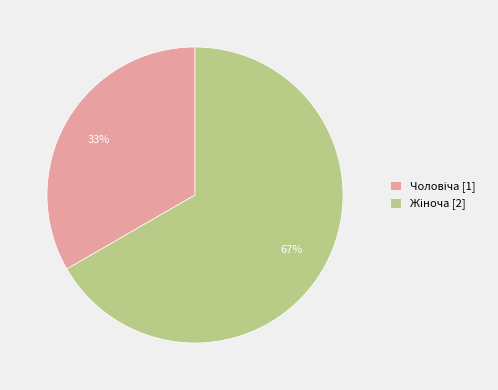

Is there any slice that represents more than half of the pie?

Yes